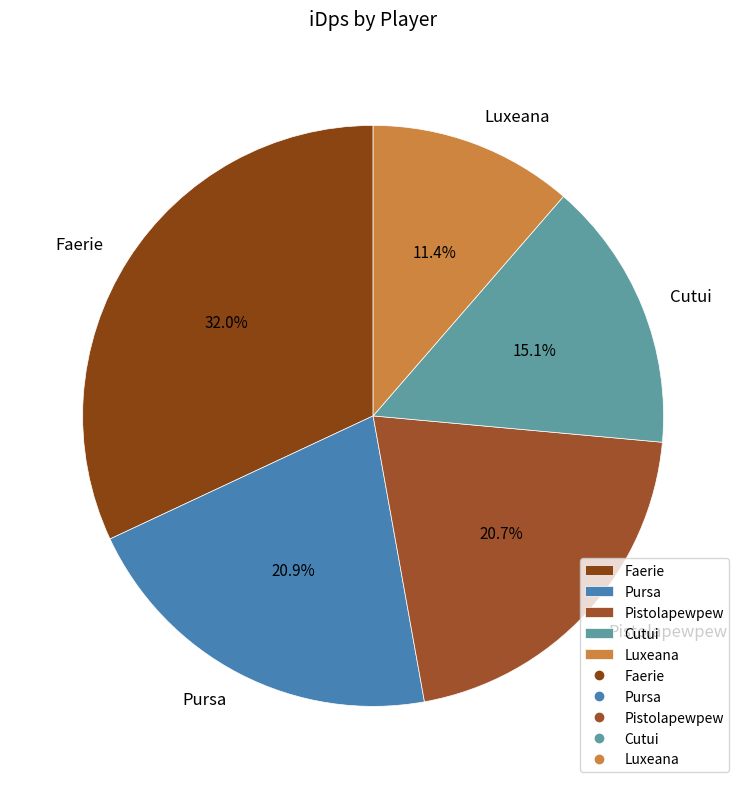

Is the sum of Pistolapewpew and Faerie greater than half?

Yes